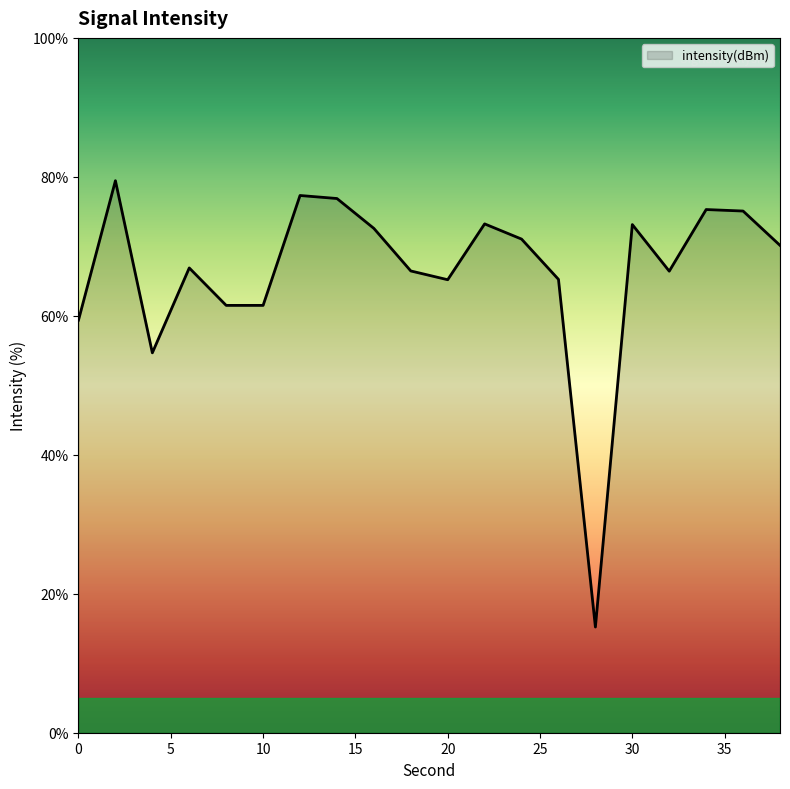

What is the minimum value shown in the chart?

15.2